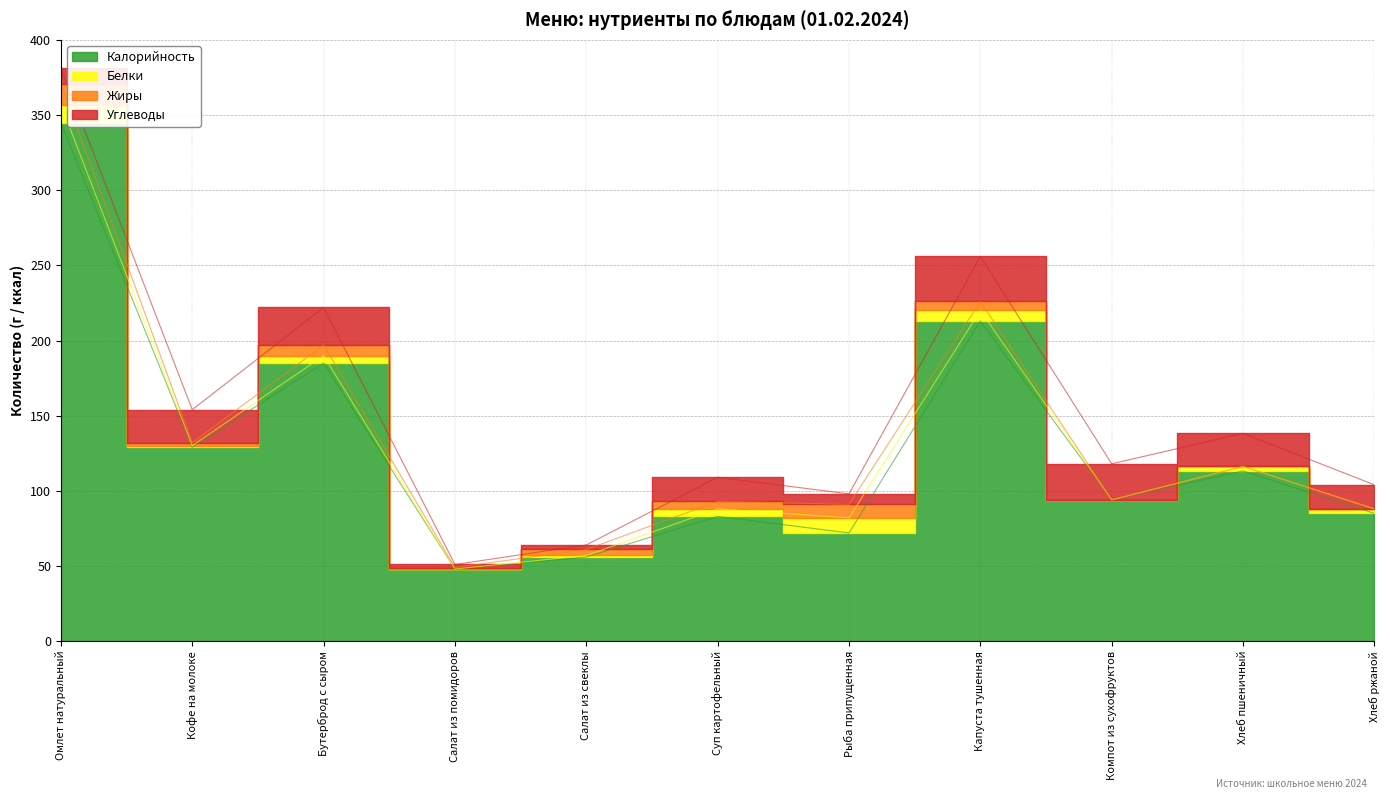

What is the sum of all Жиры values?

48.0